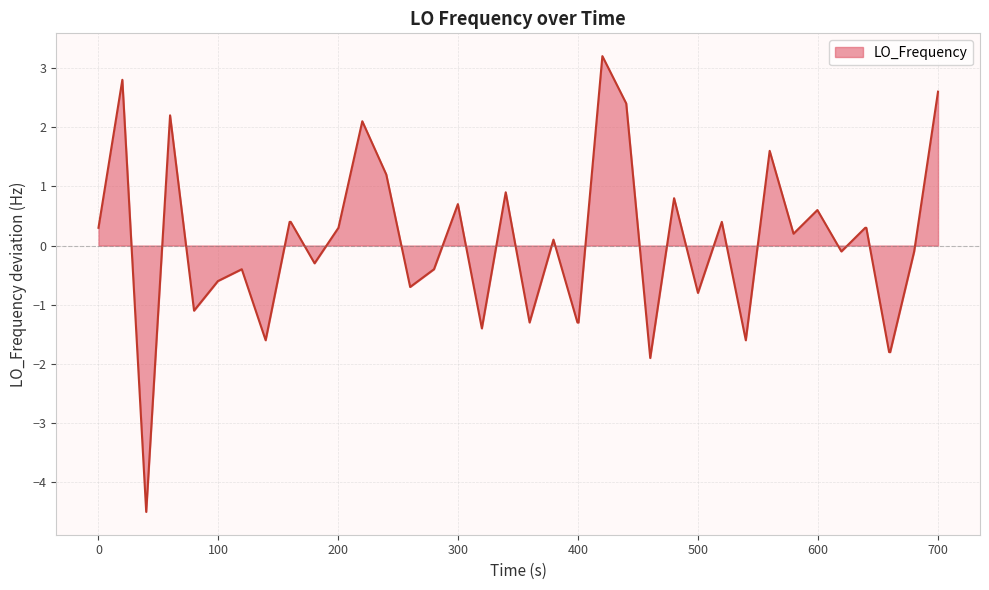

What is the minimum value shown in the chart?

-4.5